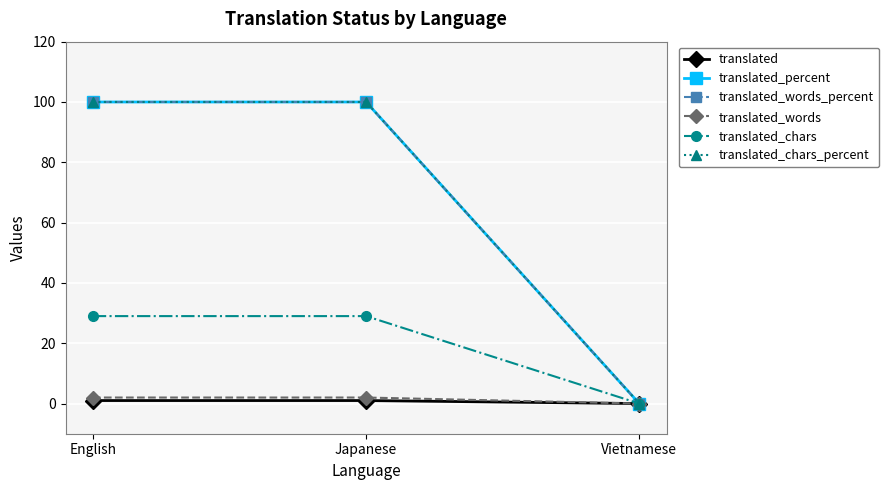

Does the chart have visible grid lines?

Yes